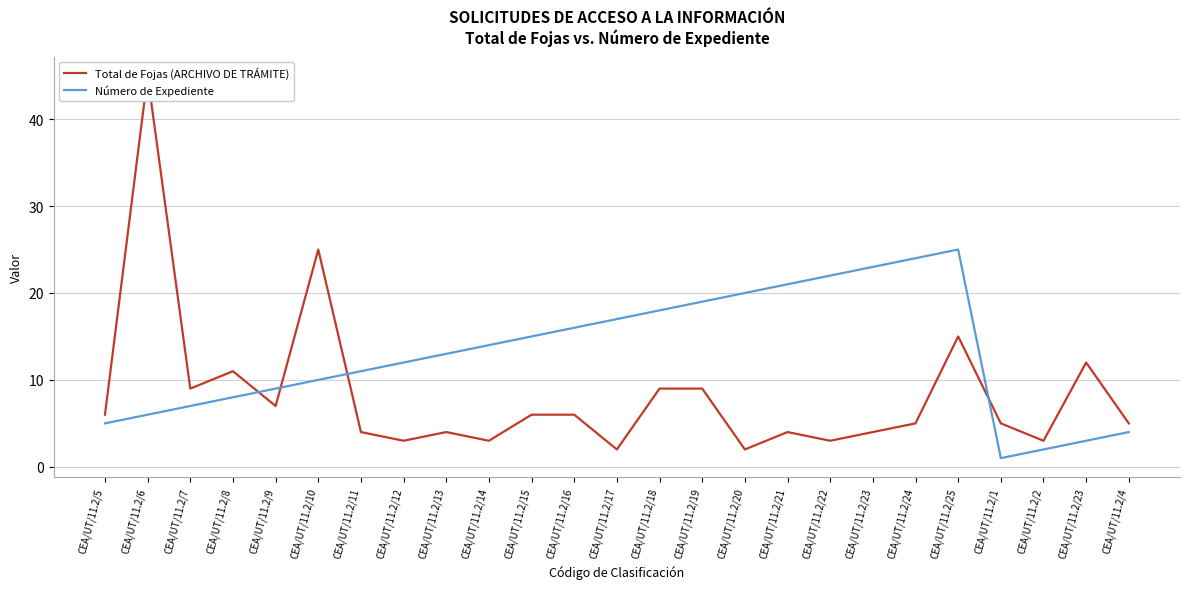

At which category is the sum across all series the highest?

CEA/UT/11.2/6